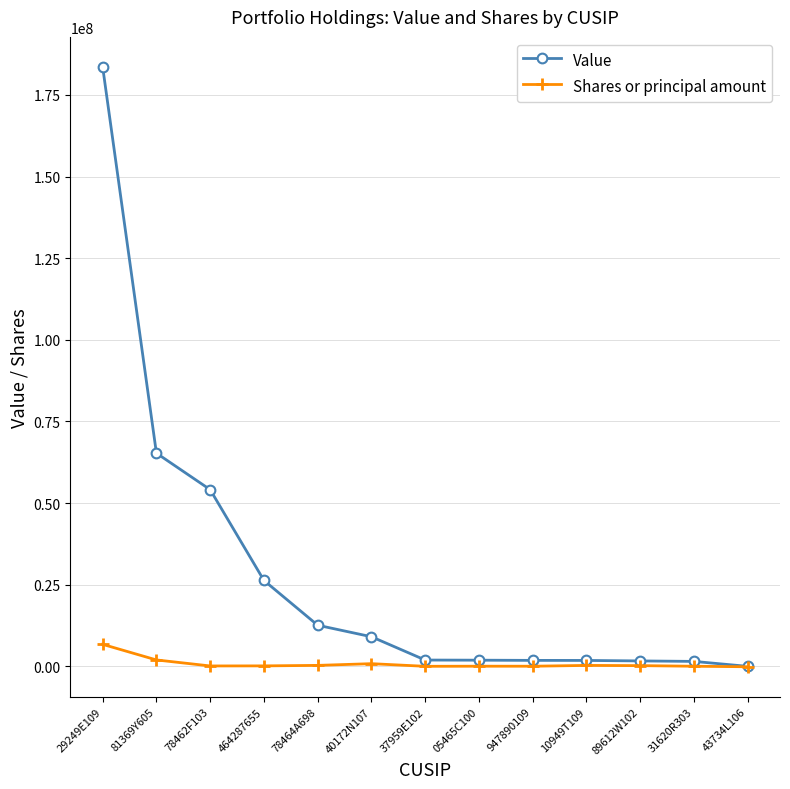

At how many categories does at least one series exceed 178205721?

1